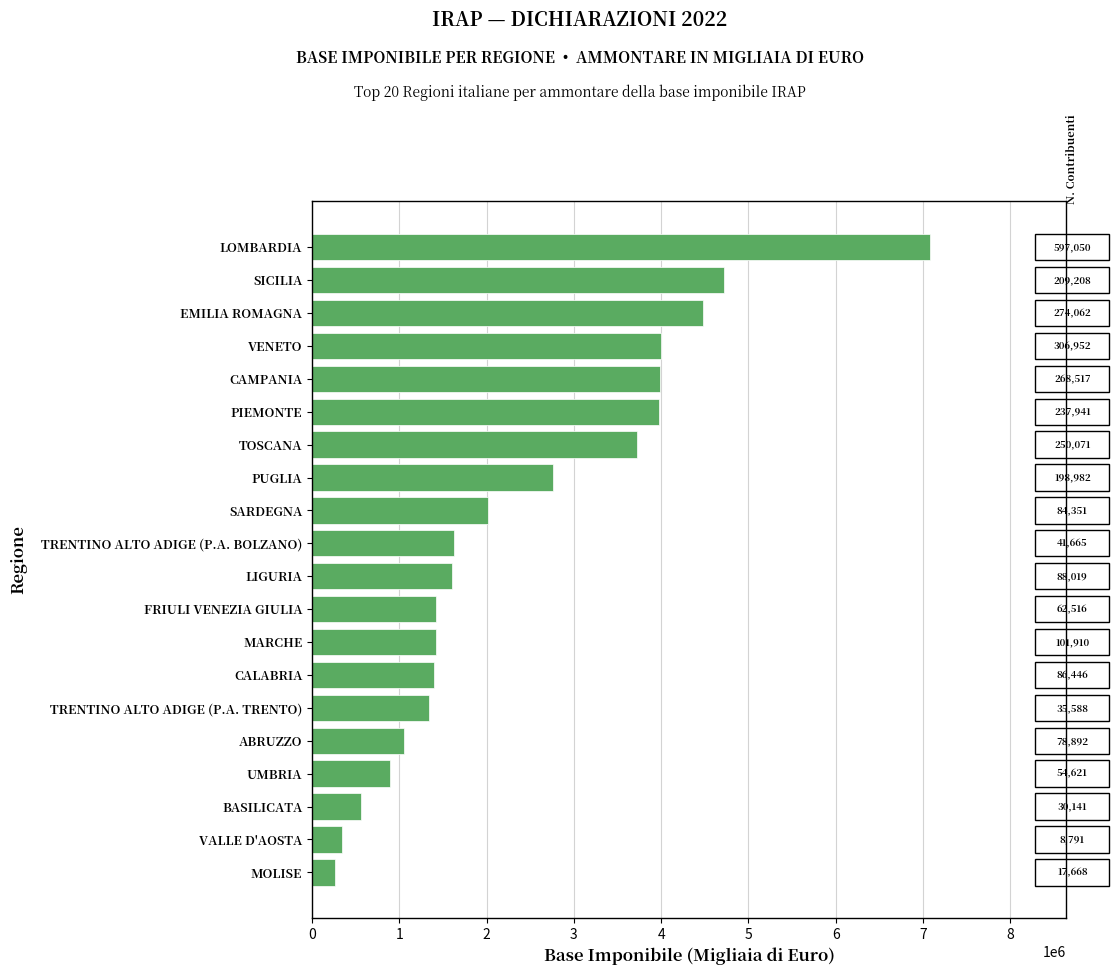

Rank the categories by value from highest to lowest.

LOMBARDIA, SICILIA, EMILIA ROMAGNA, VENETO, CAMPANIA, PIEMONTE, TOSCANA, PUGLIA, SARDEGNA, TRENTINO ALTO ADIGE (P.A. BOLZANO), LIGURIA, FRIULI VENEZIA GIULIA, MARCHE, CALABRIA, TRENTINO ALTO ADIGE (P.A. TRENTO), ABRUZZO, UMBRIA, BASILICATA, VALLE D'AOSTA, MOLISE